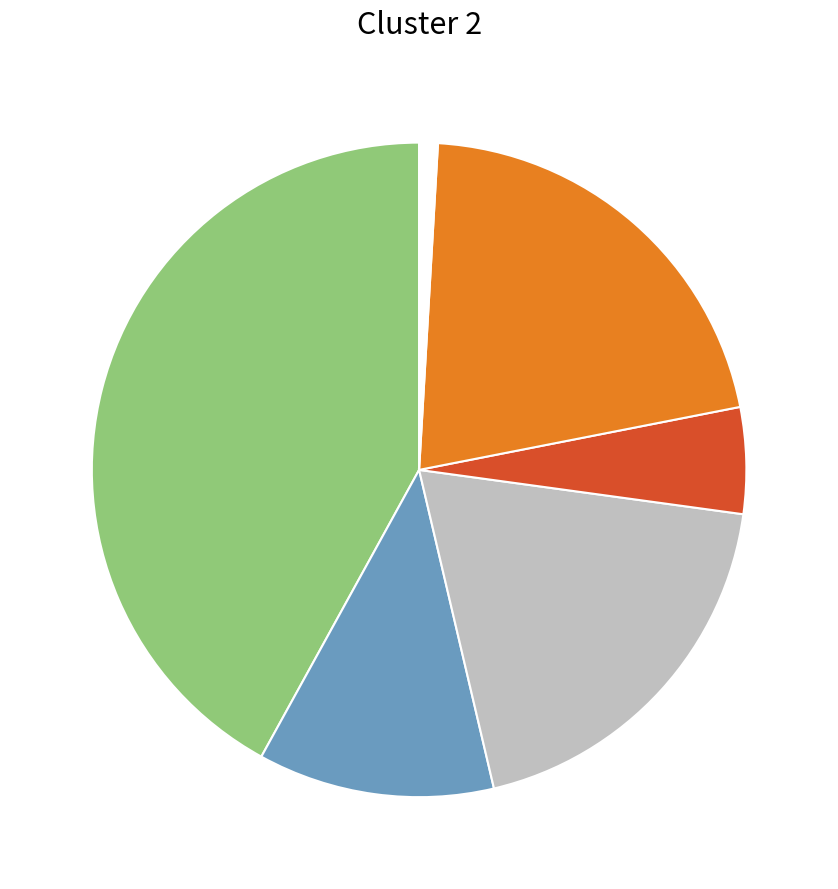

Is there a majority slice in this chart?

No